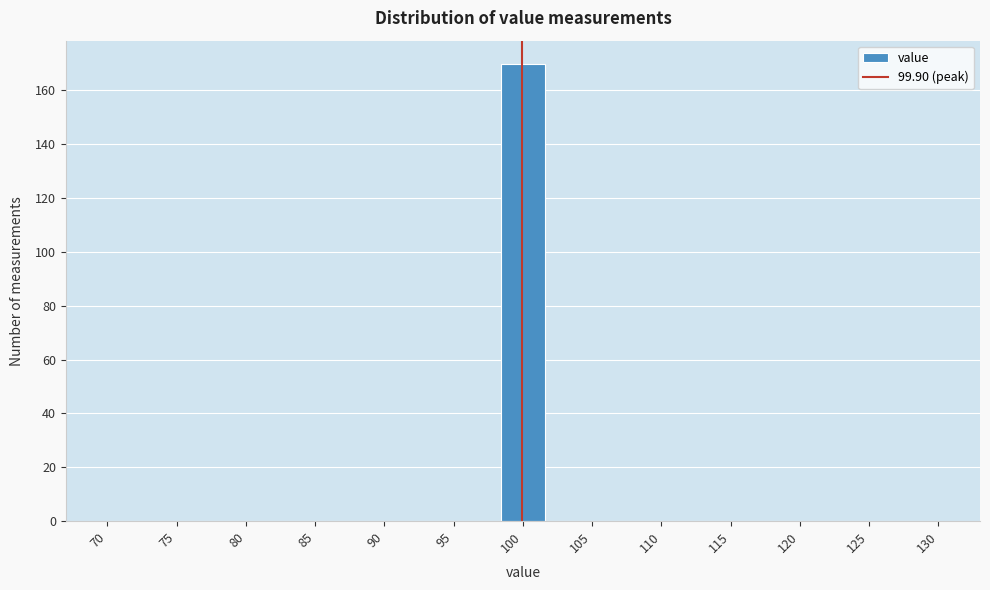

Reading left to right, transcribe this chart: for each bar, give the range it covers on the x-axis and its height. Neither the bar edges nor the heights are printed on the chart, so give them approximately, as read against the axes.

70.0 to 73.0: 0
73.0 to 76.5: 0
76.5 to 79.5: 0
79.5 to 82.5: 0
82.5 to 86.0: 0
86.0 to 89.0: 0
89.0 to 92.0: 0
92.0 to 95.5: 0
95.5 to 98.5: 0
98.5 to 101.5: 170
101.5 to 104.5: 0
104.5 to 108.0: 0
108.0 to 111.0: 0
111.0 to 114.0: 0
114.0 to 117.5: 0
117.5 to 120.5: 0
120.5 to 123.5: 0
123.5 to 127.0: 0
127.0 to 130.0: 0